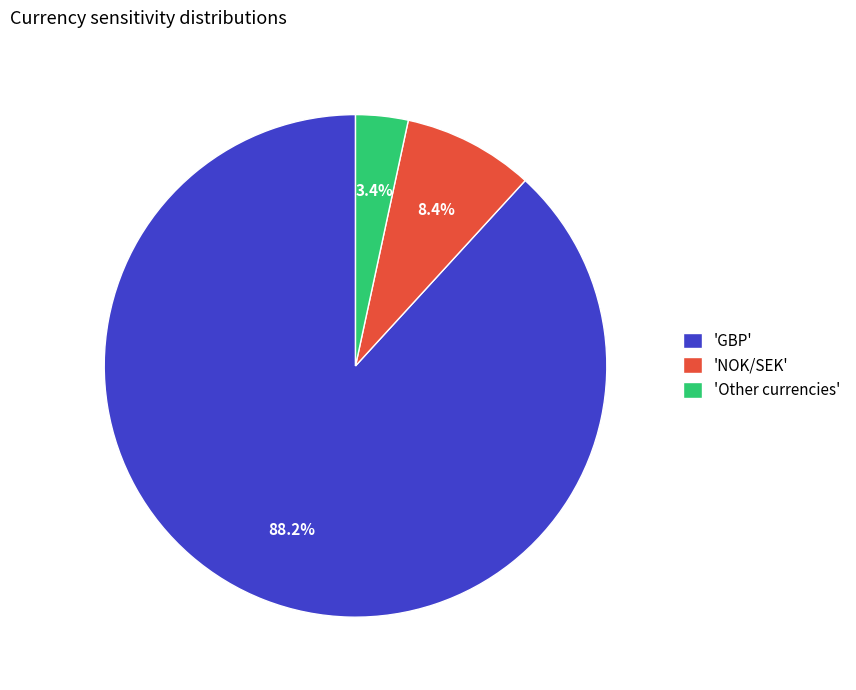

Which category accounts for the majority?

'GBP'